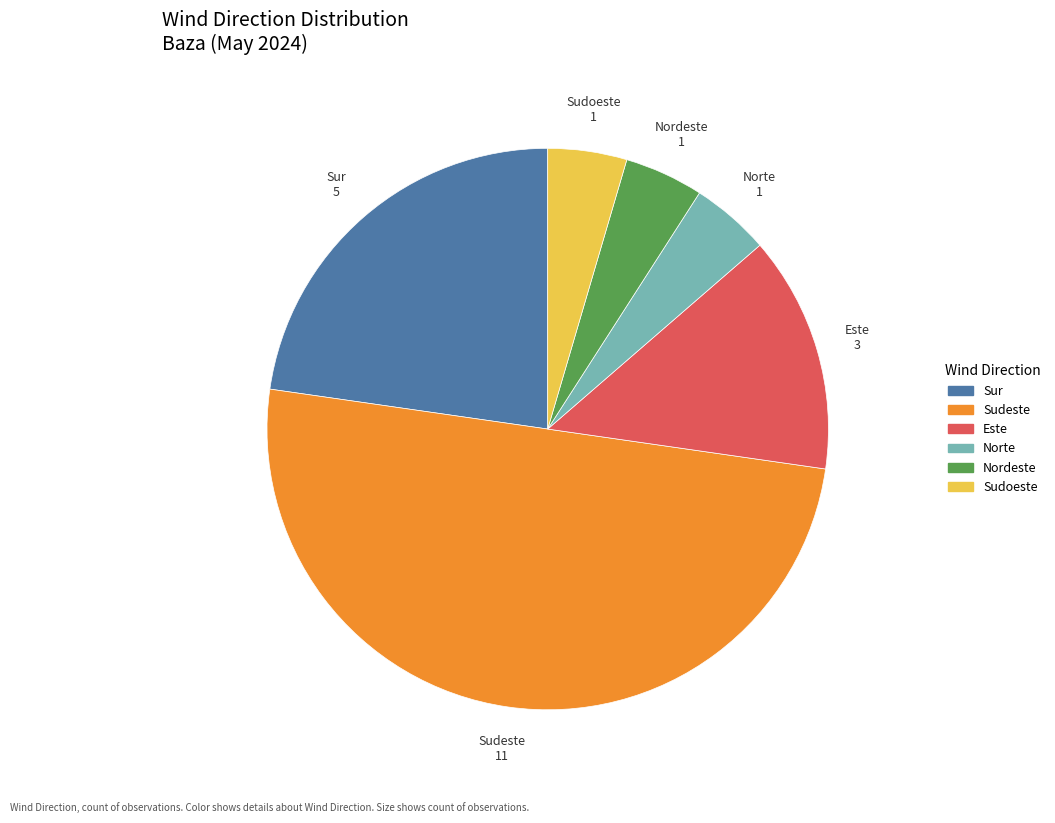

Is it true that Nordeste is 5% of the pie?

True